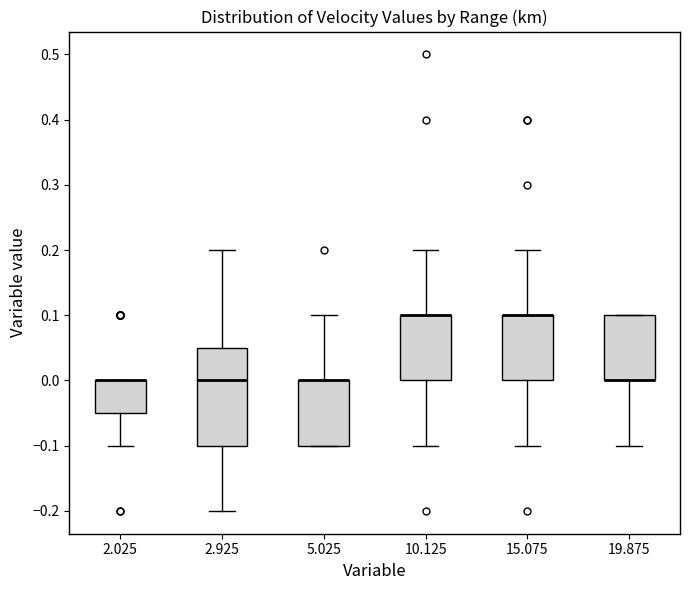

Where is the lower edge of the box at x = 19.875 on the y-axis? The values are not printed on the chart, so give them approximately, as read against the axis.

0.00